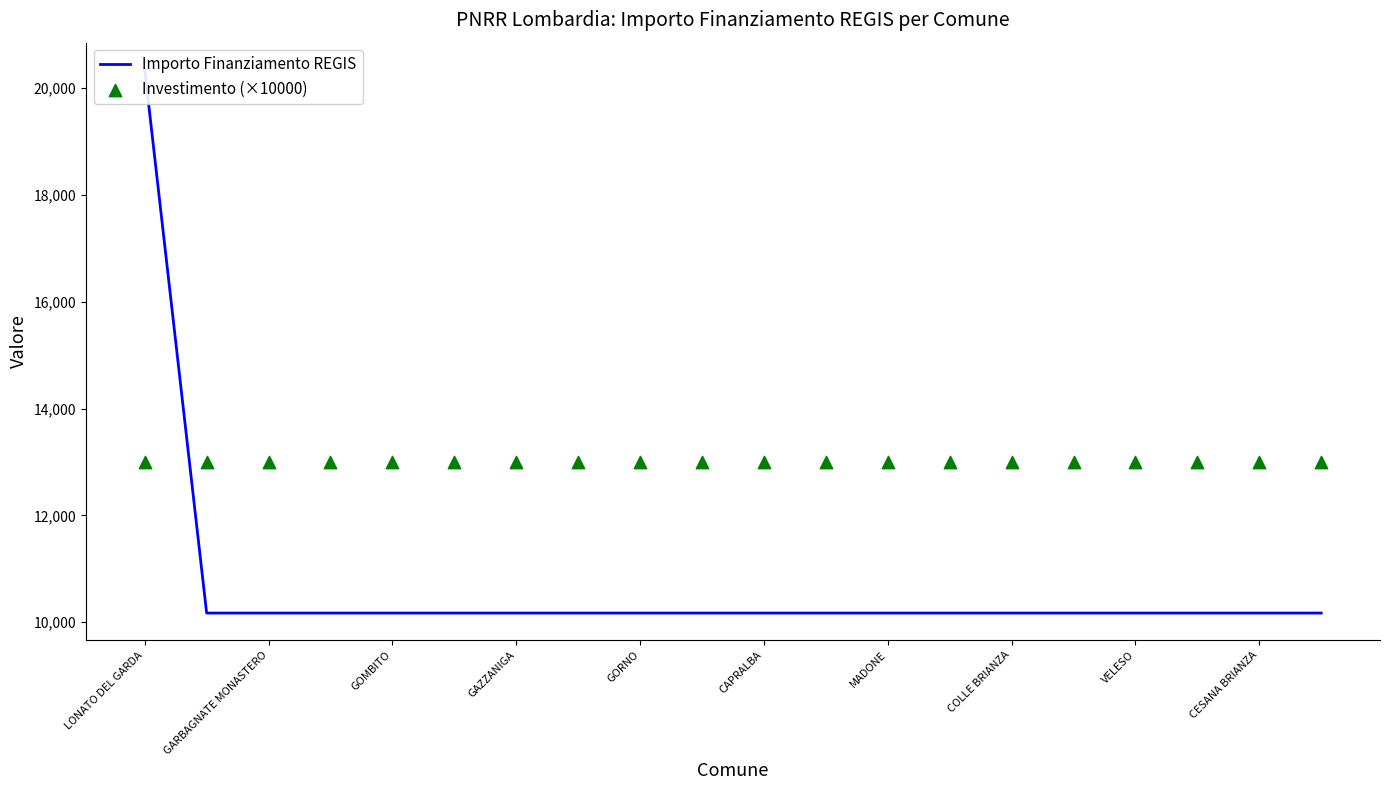

Is the value of Investimento (×10000) at CAPRALBA greater than the value of Importo Finanziamento REGIS at GOMBITO?

Yes